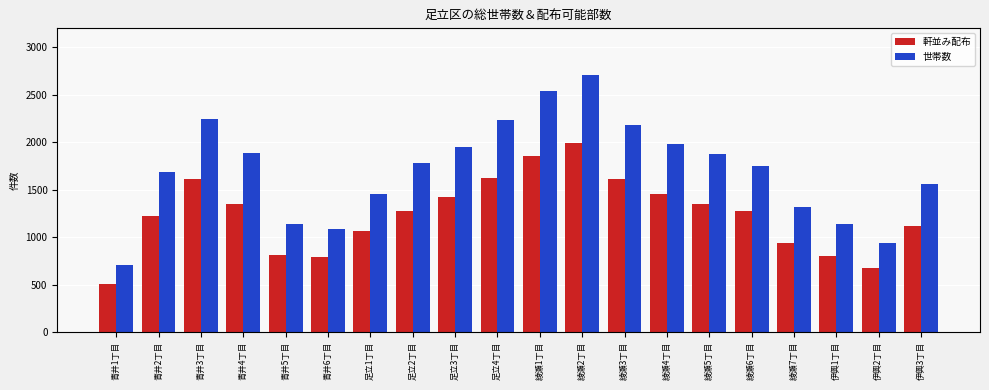

List the series in order of their overall mean, lowest first.

軒並み配布, 世帯数